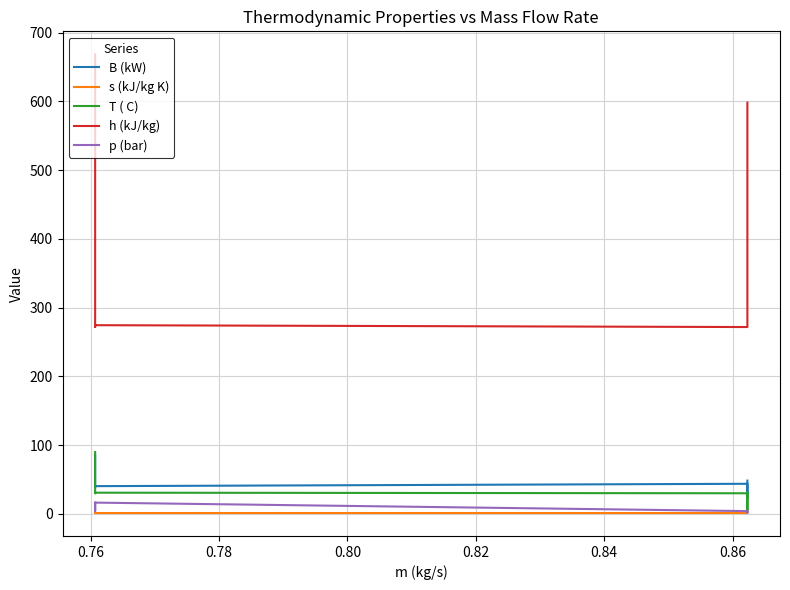

Which series changed the most between 0.76 and 0.78?

h (kJ/kg)